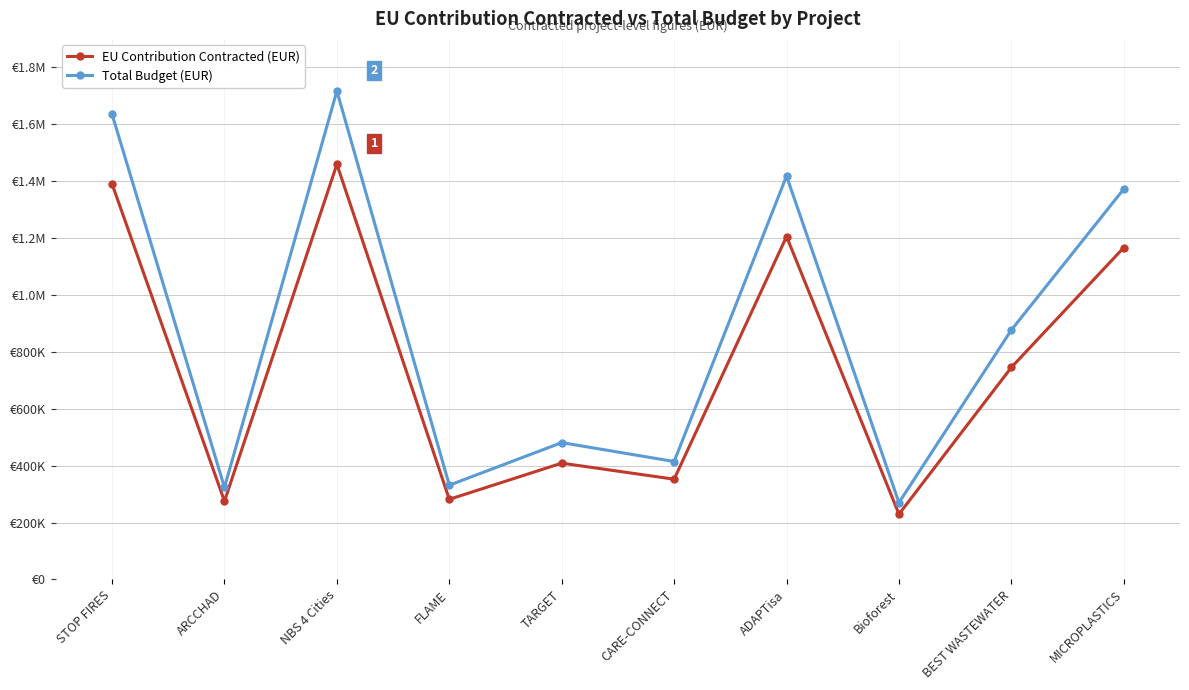

What are all the series names shown in the legend?

EU Contribution Contracted (EUR), Total Budget (EUR)